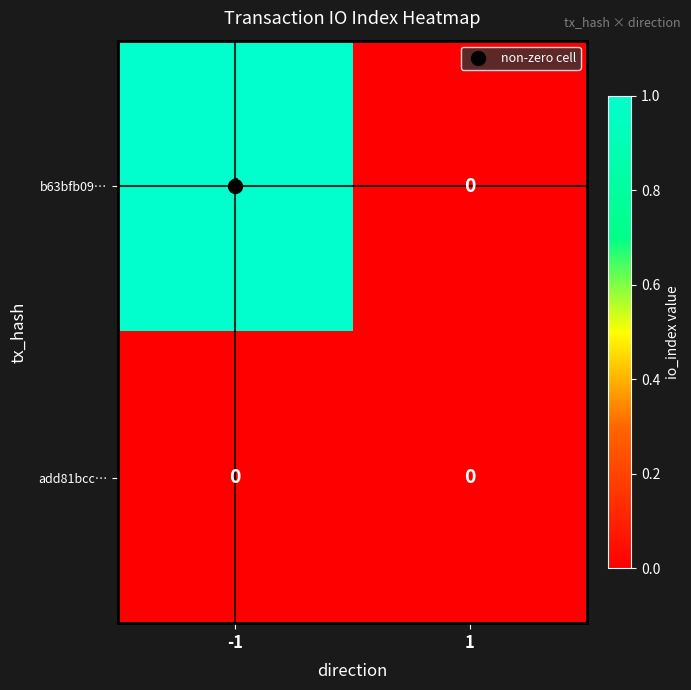

How many data points does each series have?

2